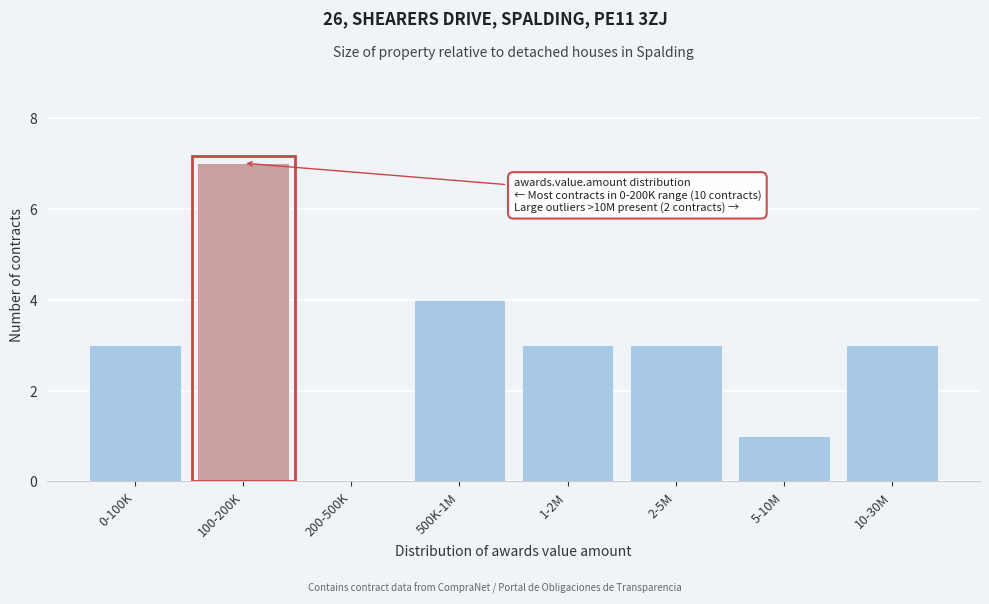

Reading left to right, what are all the values shown in this chart?

0-100K=3	100-200K=7	200-500K=0	500K-1M=4	1-2M=3	2-5M=3	5-10M=1	10-30M=3